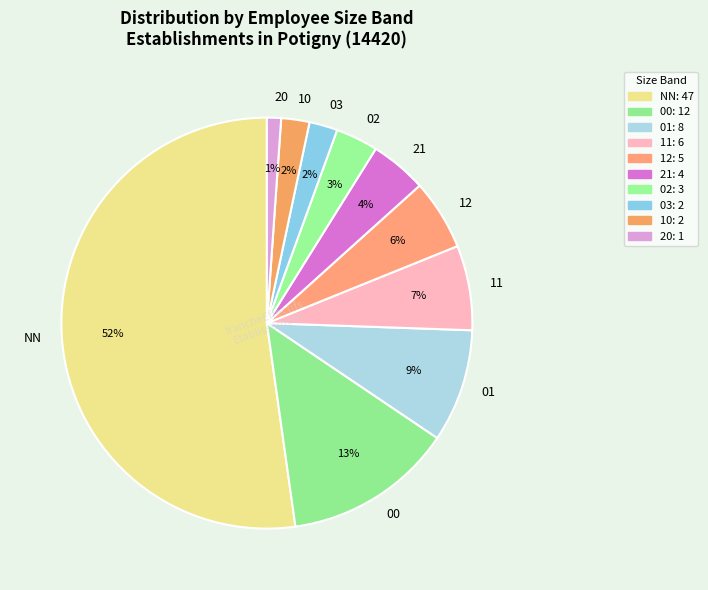

Does NN account for over 50% of the chart?

Yes